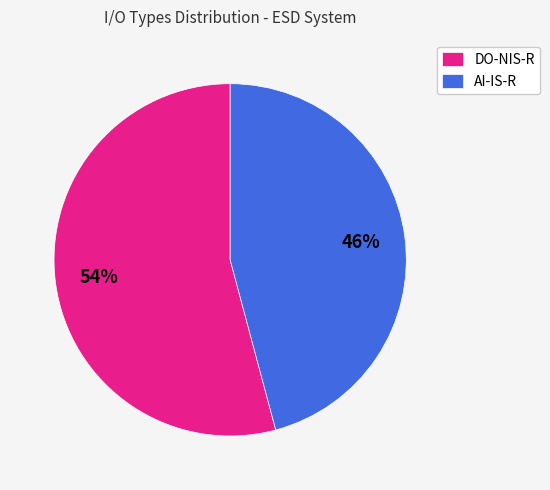

Is the sum of AI-IS-R and DO-NIS-R greater than half?

Yes